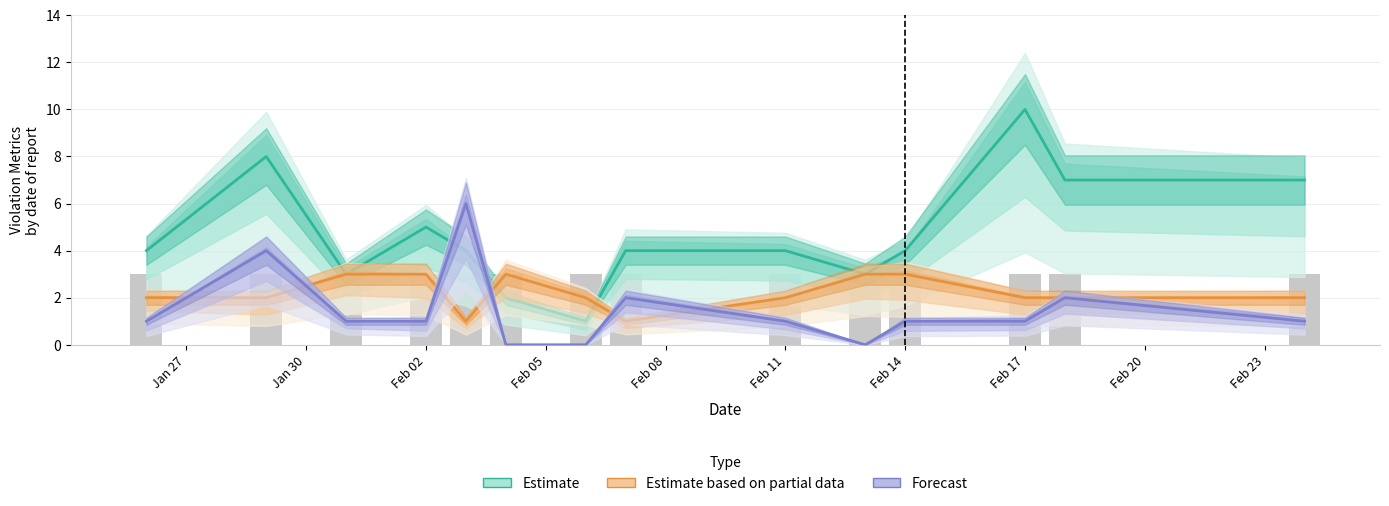

Which series has the largest total across all categories?

Estimate (Severity Weight)